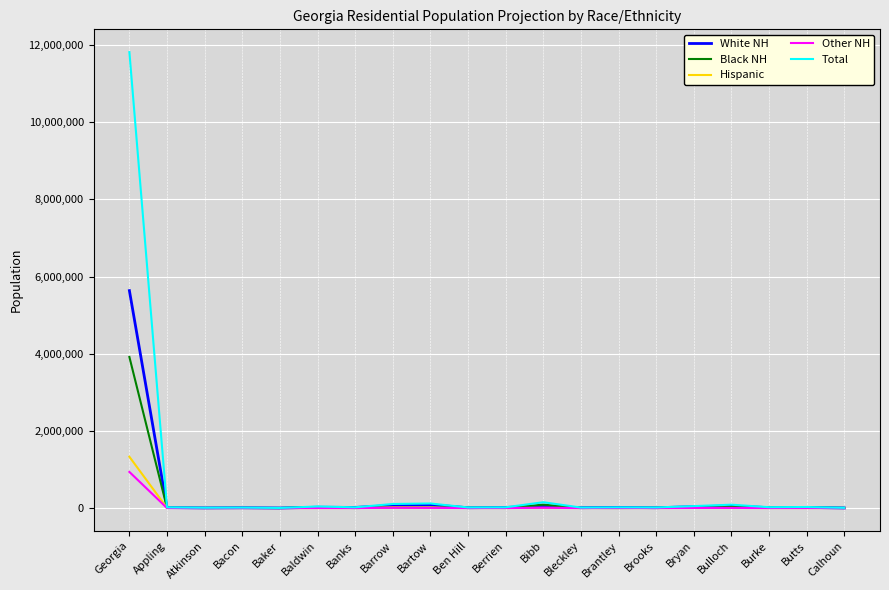

Is this an area chart (filled region under the line)?

No